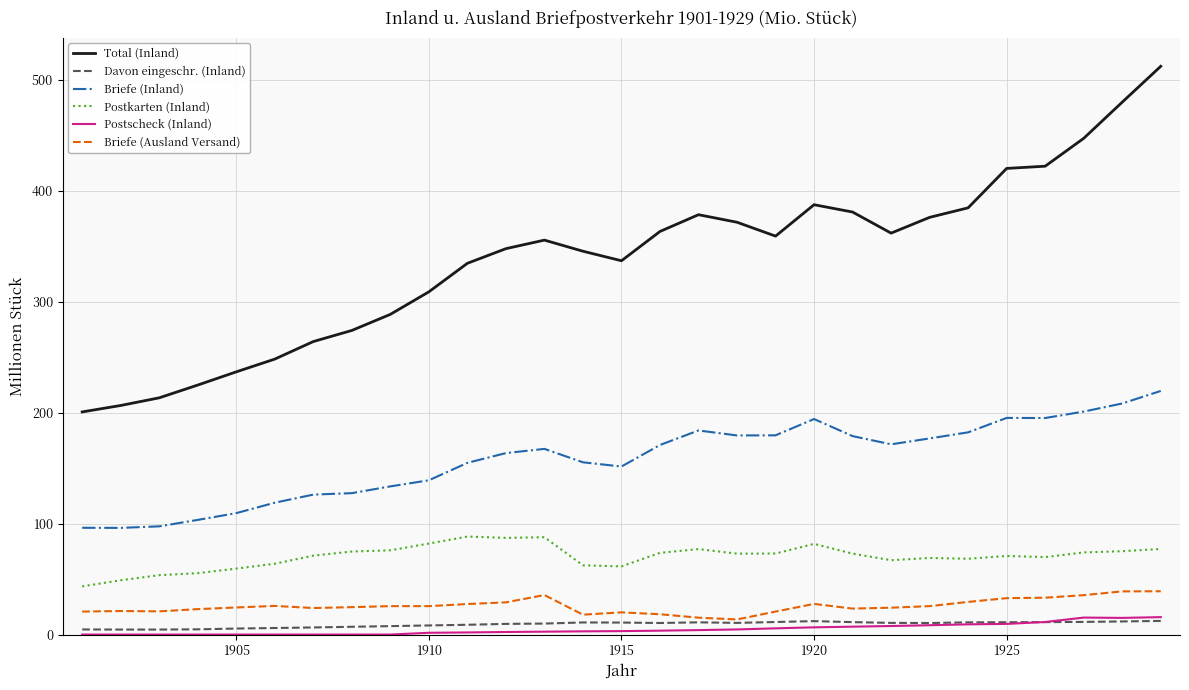

What is the greatest value displayed?

512.0